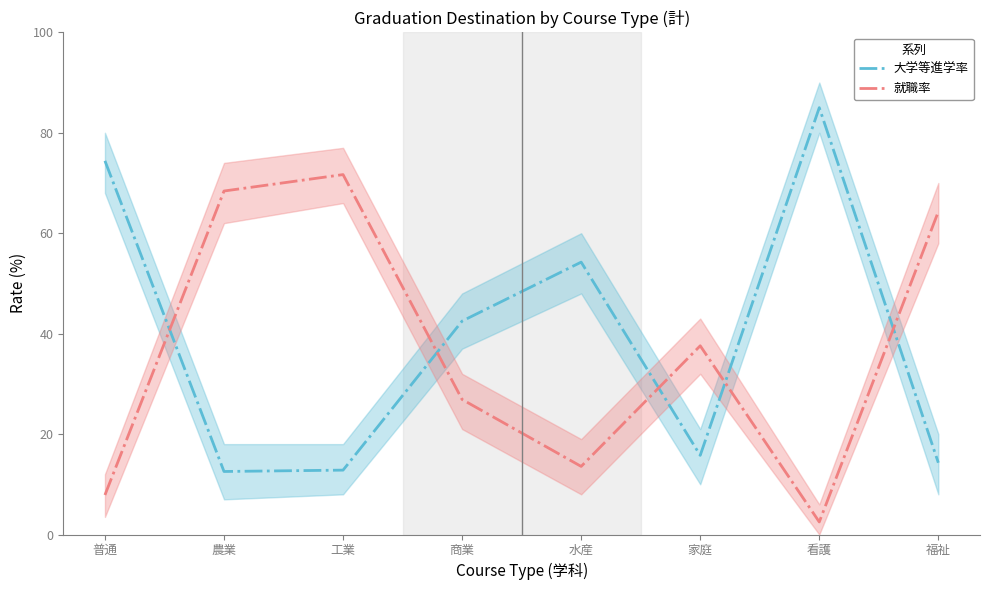

How many series are shown in this chart?

2